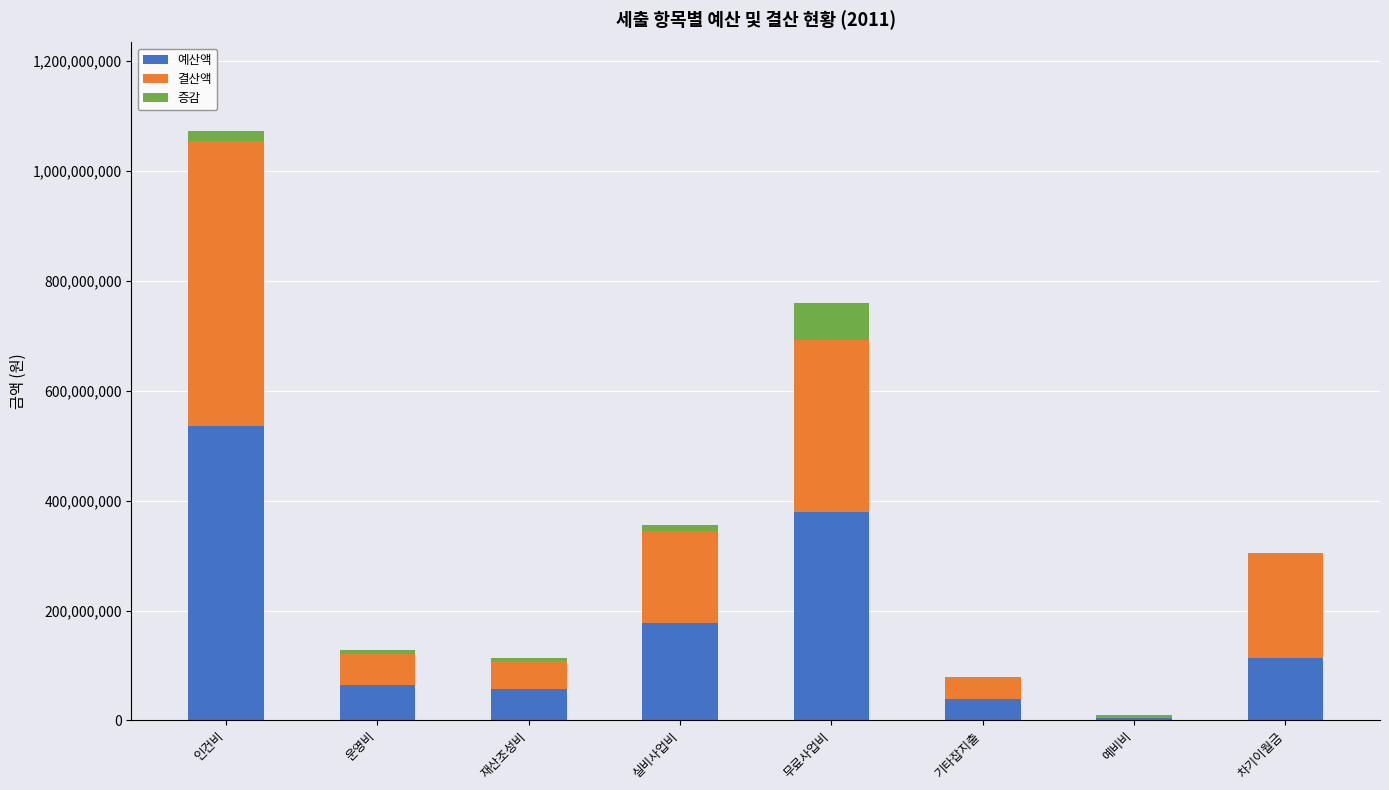

What is the total value across all series at 차기이월금?

305511413